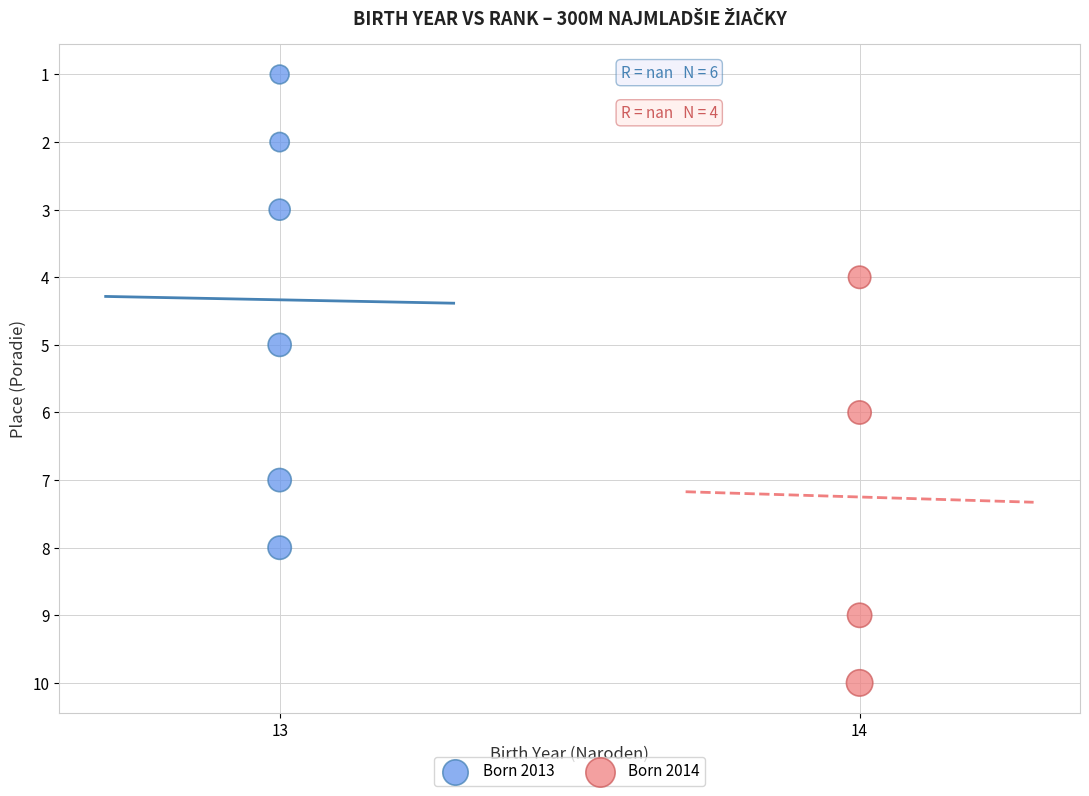

Which series has the widest spread of Y values?

Born 2013